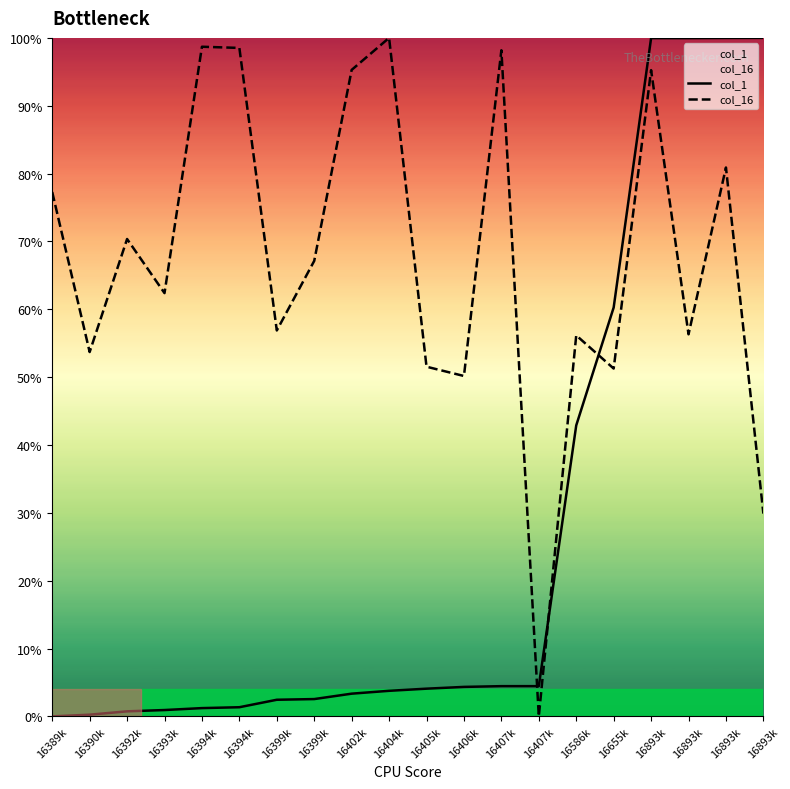

Is it true that col_1 equals 4.5 at 16407k?

True